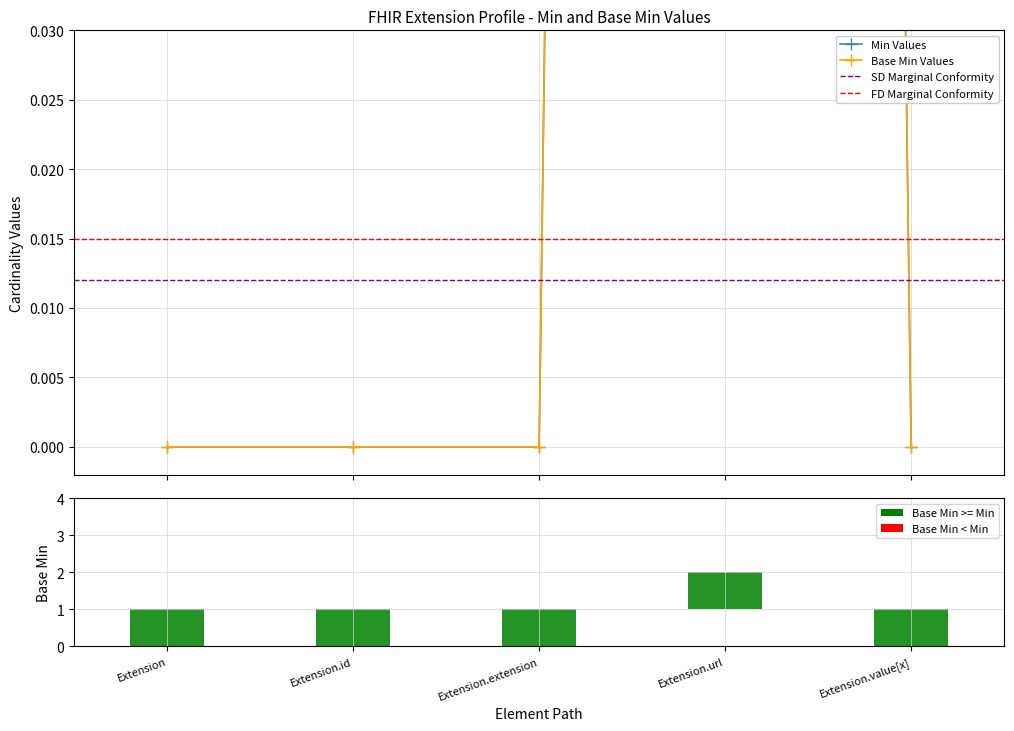

How many Min values are between 0 and 1?

5